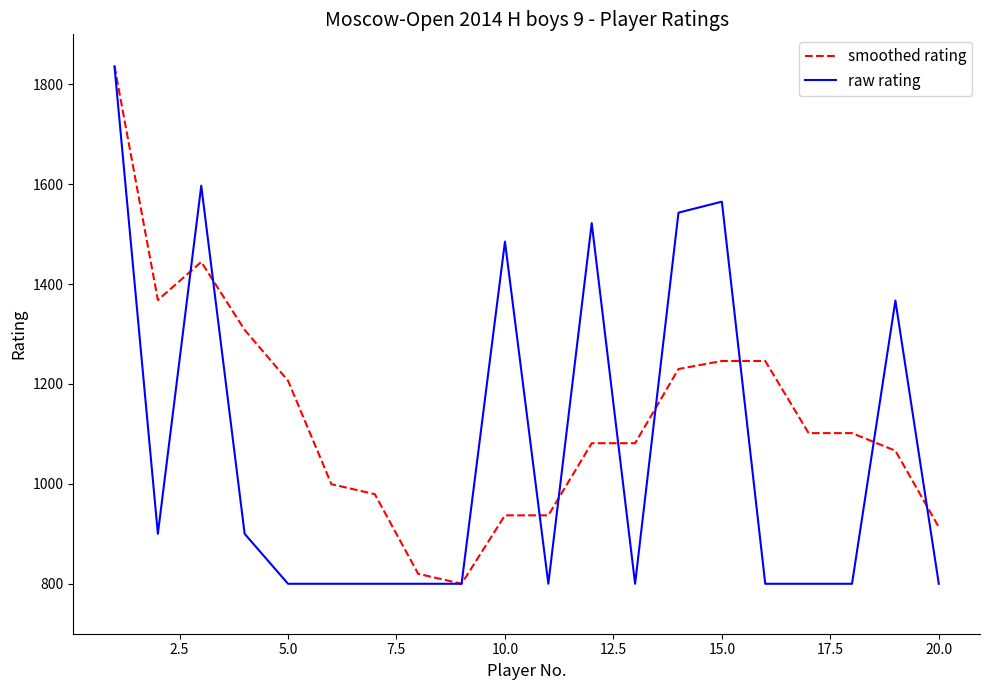

Rank the series by their average value, from highest to lowest.

smoothed rating, raw rating